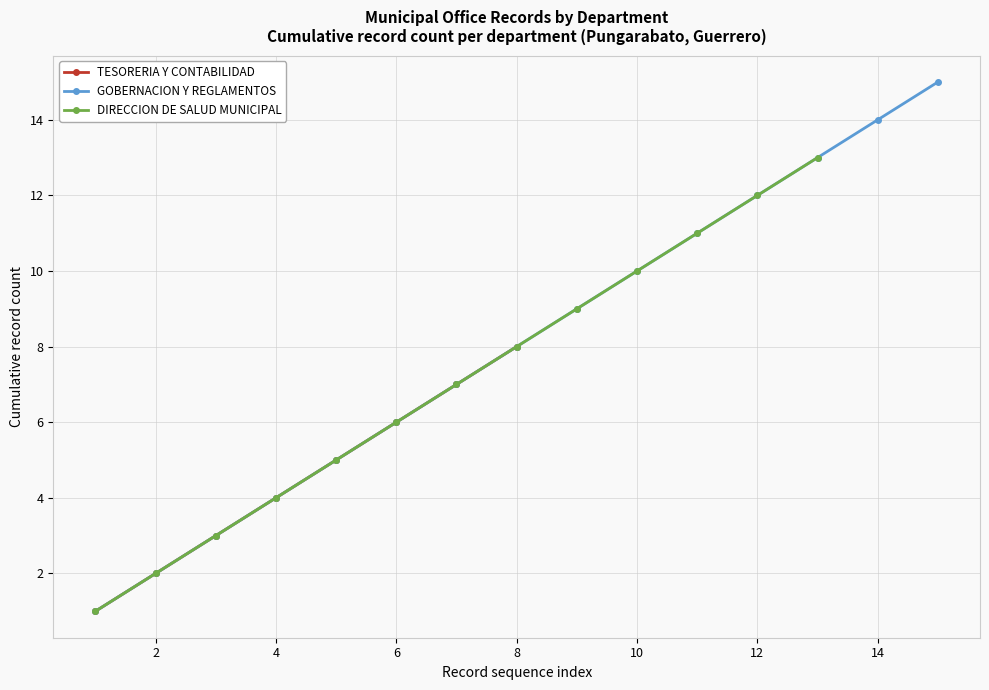

True or false: TESORERIA Y CONTABILIDAD has more than 1 interior local peaks.

False